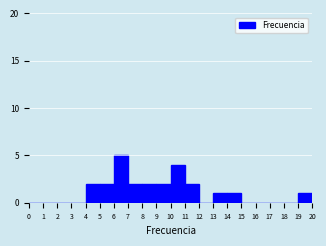

Reading left to right, list every bar in this chart as the range it spans on the x-axis followed by its height. The values are not printed on the chart, so give them approximately, as read against the axis.

0 to 1: 0
1 to 2: 0
2 to 3: 0
3 to 4: 0
4 to 5: 2
5 to 6: 2
6 to 7: 5
7 to 8: 2
8 to 9: 2
9 to 10: 2
10 to 11: 4
11 to 12: 2
12 to 13: 0
13 to 14: 1
14 to 15: 1
15 to 16: 0
16 to 17: 0
17 to 18: 0
18 to 19: 0
19 to 20: 1